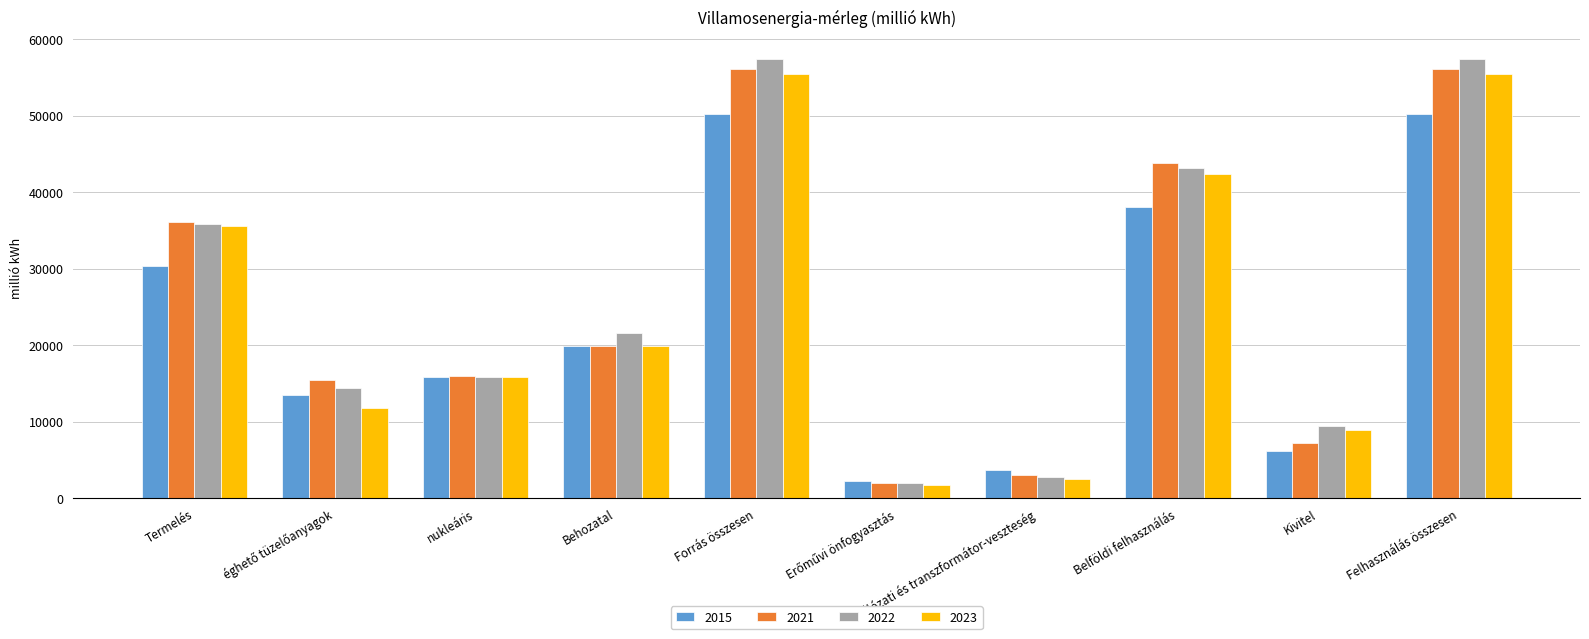

What value does the 2021 series have at Felhasználás összesen?

56087.0